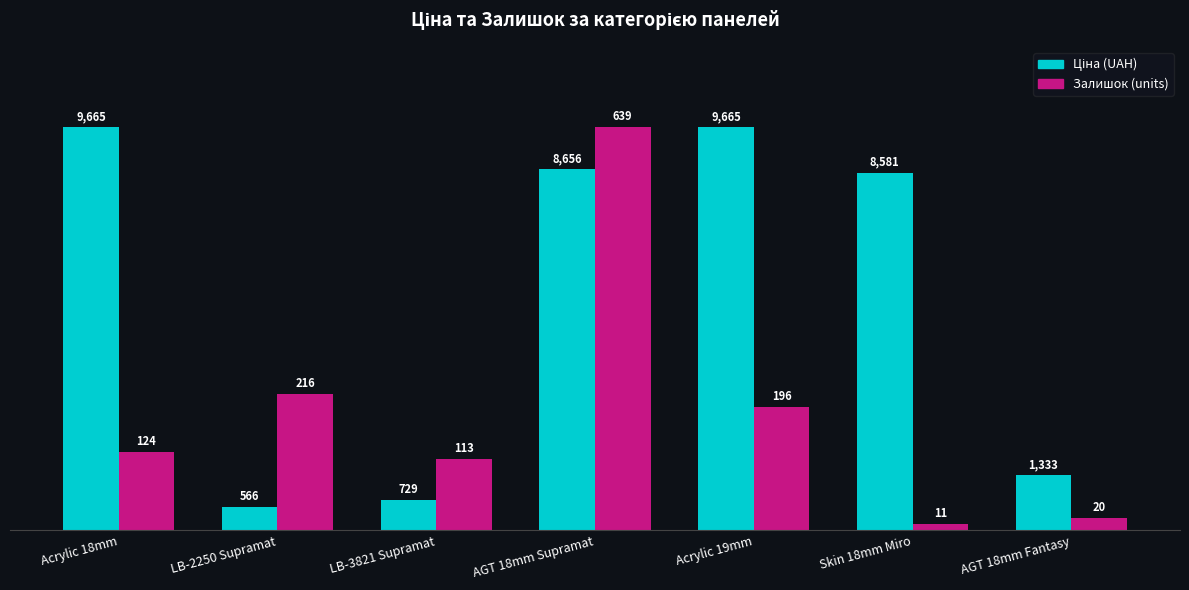

How many groups of bars are there?

7